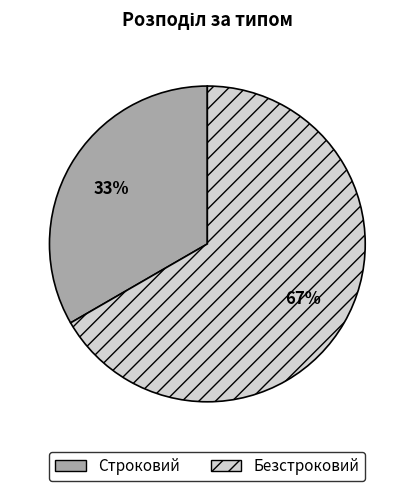

To the nearest percent, what is the combined percentage of Строковий and Безстроковий?

100%